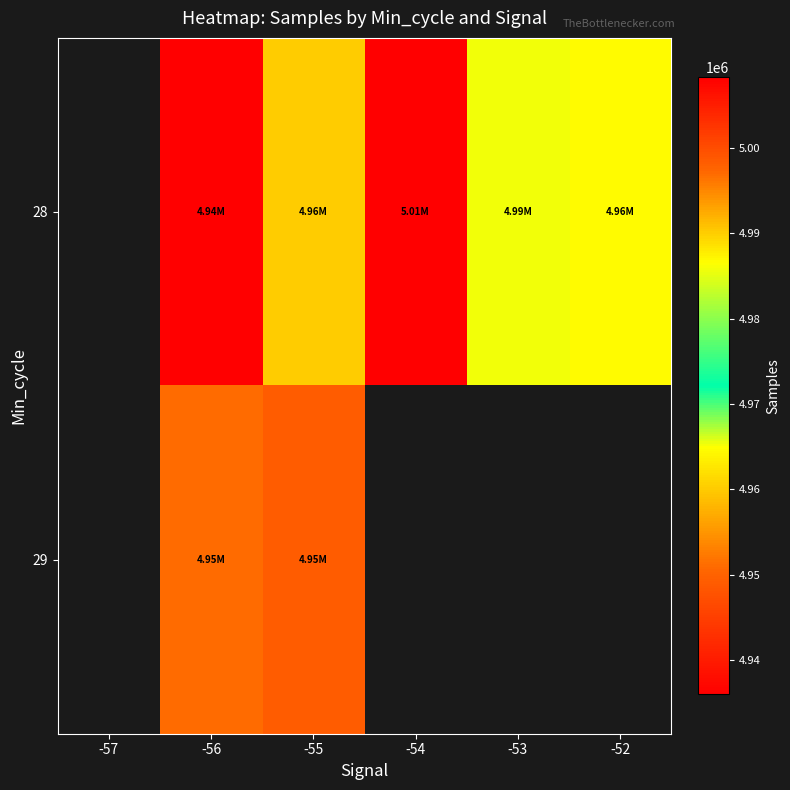

Is the value of 28 at -54 greater than the value of 29 at -57?

No